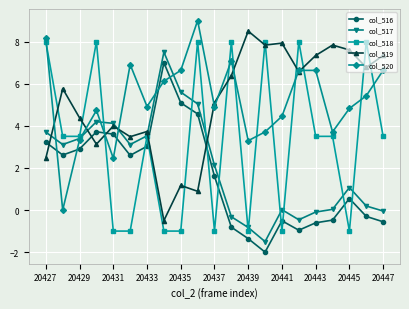

True or false: col_516 and col_519 cross at least once.

True